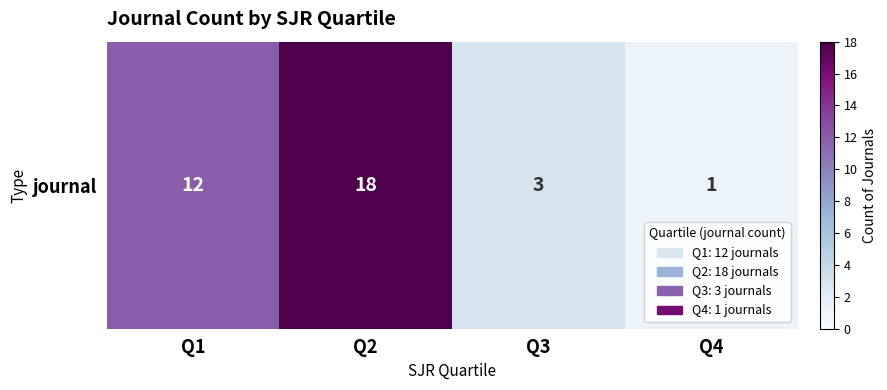

Reading left to right, transcribe all the data shown in this chart.

12	18	3	1